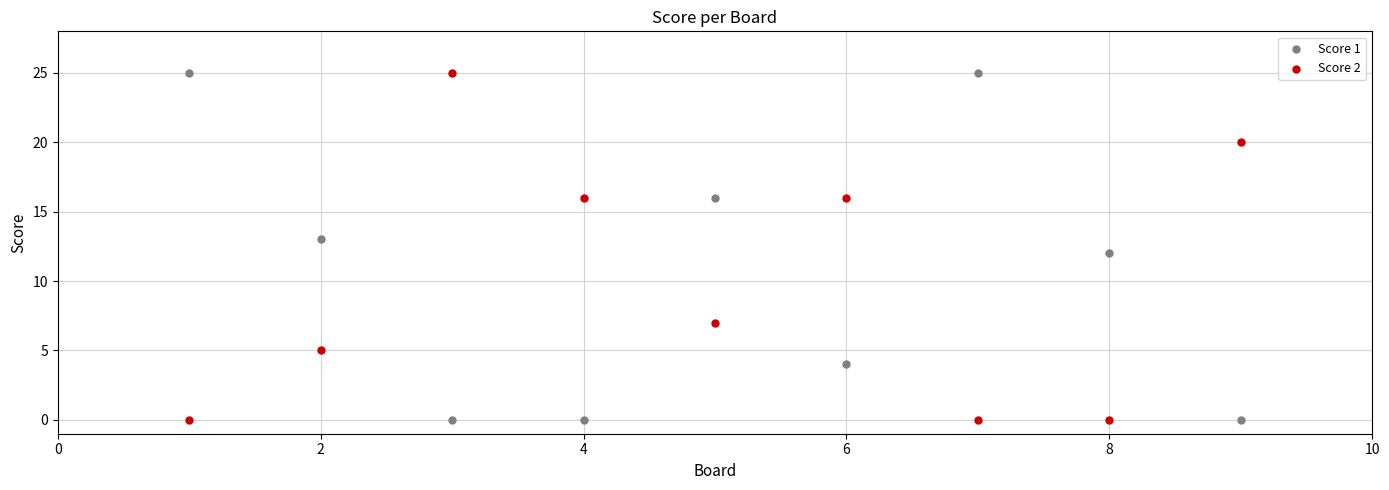

What is the X range (max minus min) for the scatter plot?

8